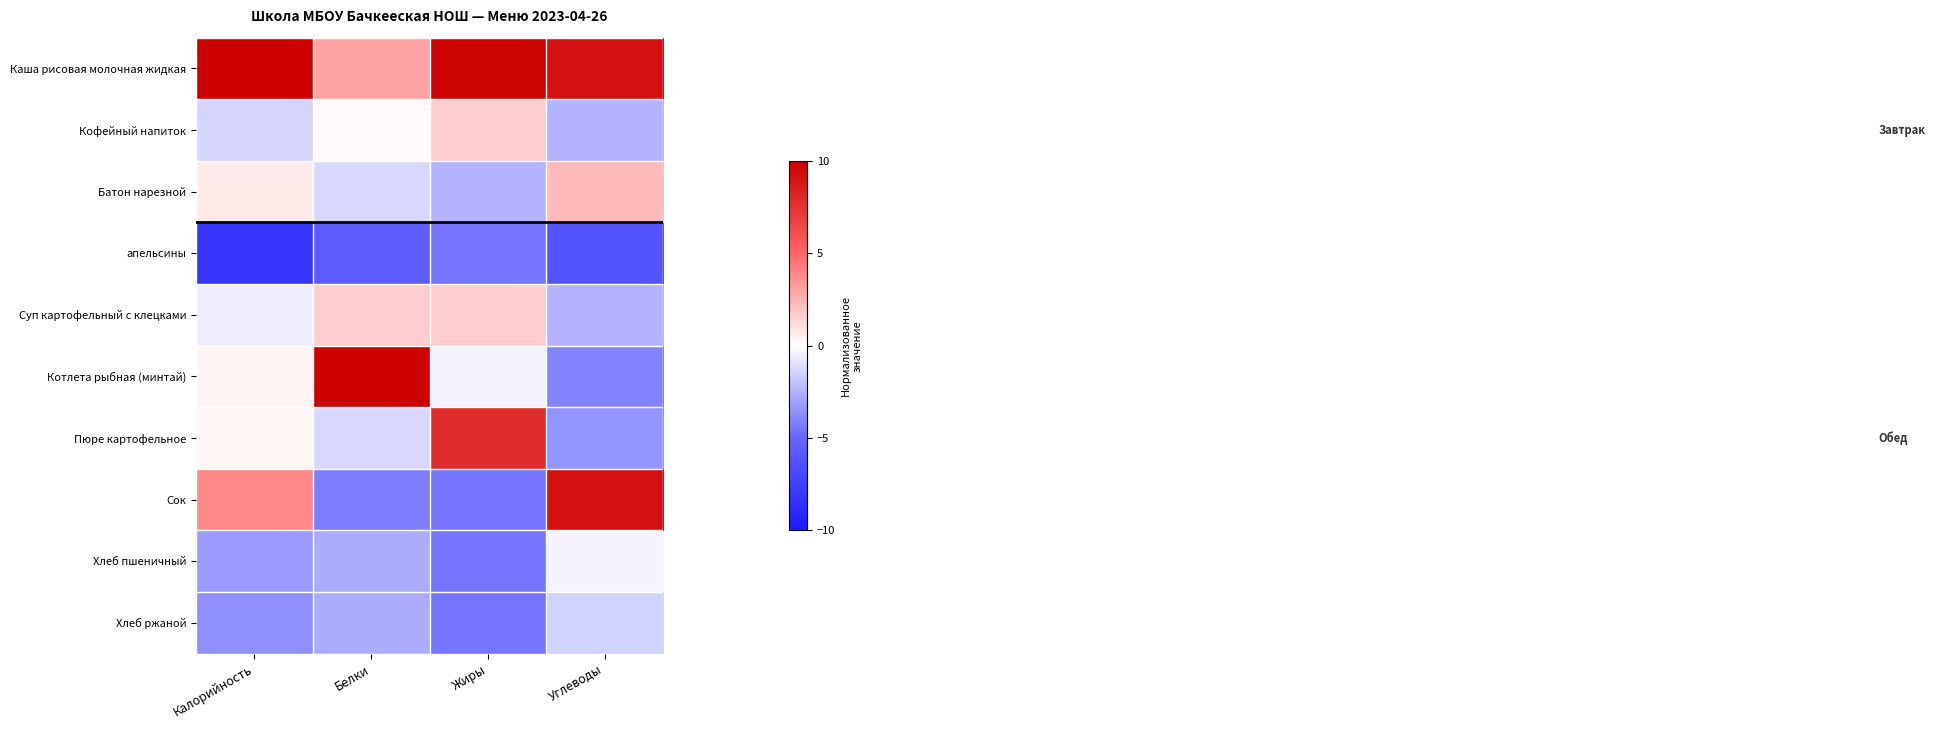

At how many categories does at least one series exceed 12?

1